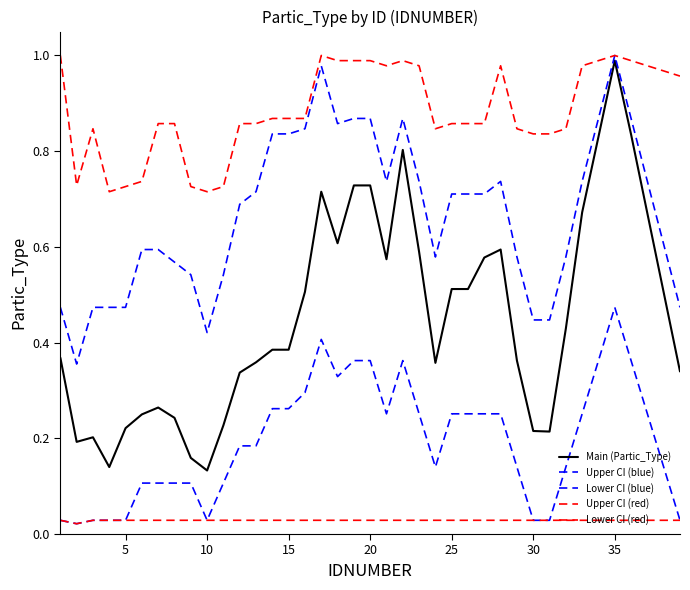

At how many categories does at least one series exceed 0?

39